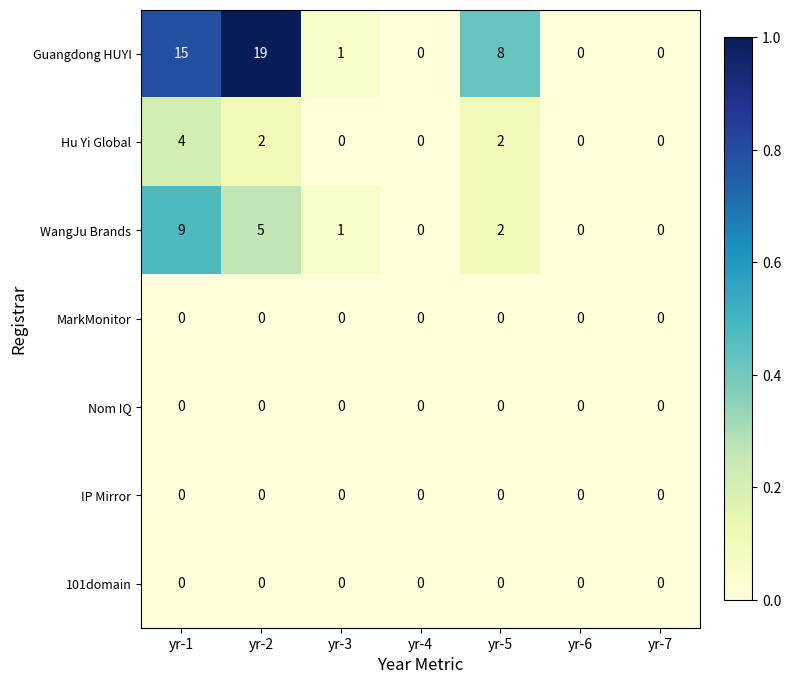

Is it true that WangJu Brands equals 3 at yr-1?

False